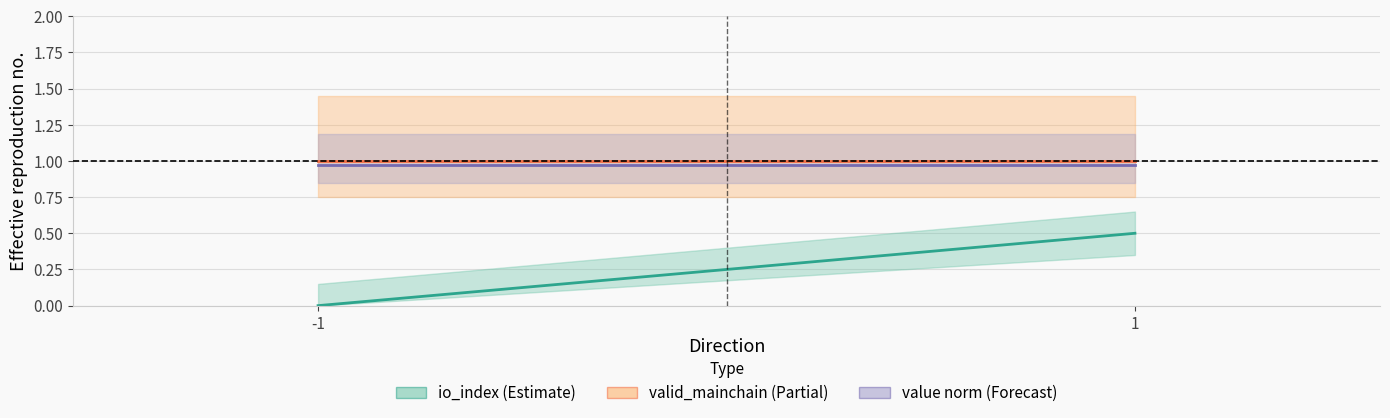

Which category has the highest value in the value (norm) series?

-1